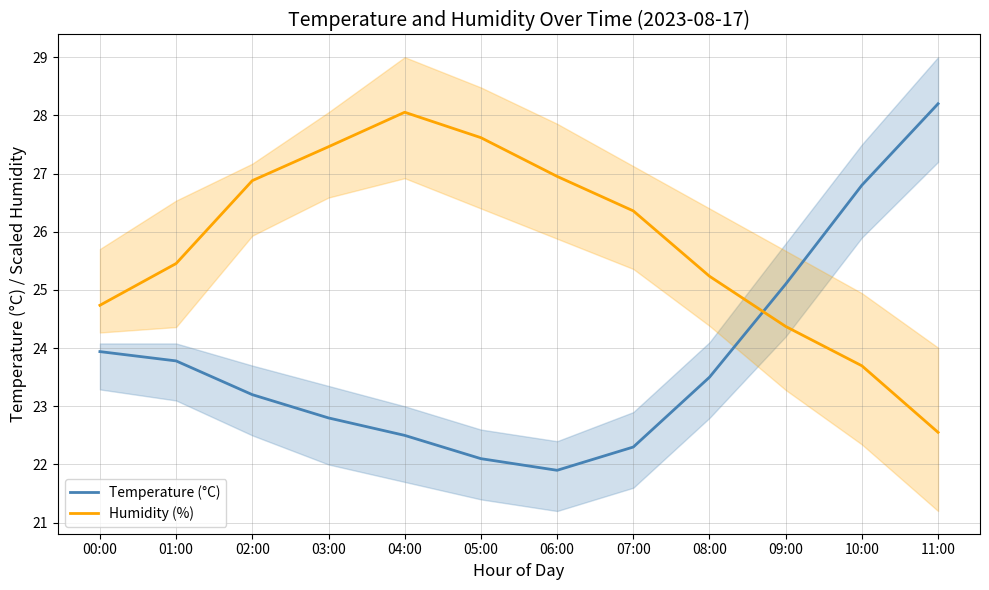

Rank the series at 11:00 from lowest to highest value.

Humidity (%), Temperature (°C)